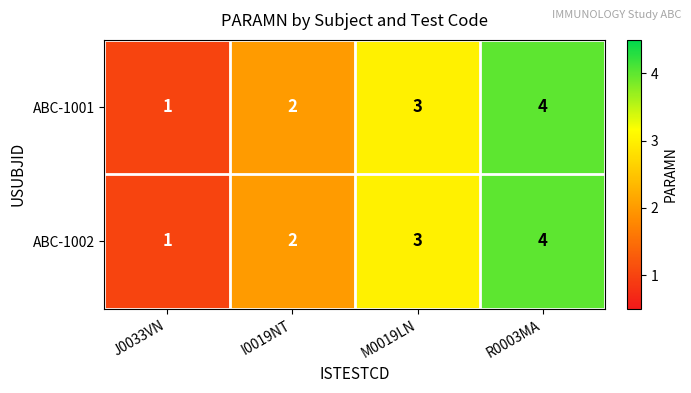

At which category is the sum across all series the highest?

R0003MA